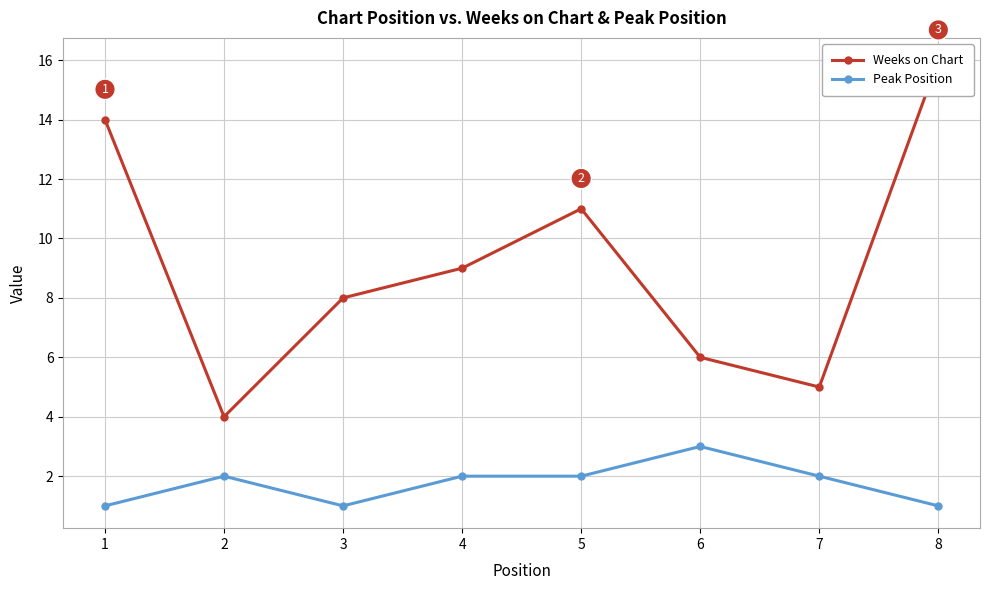

Is it true that Peak Position equals 2 at 3?

False